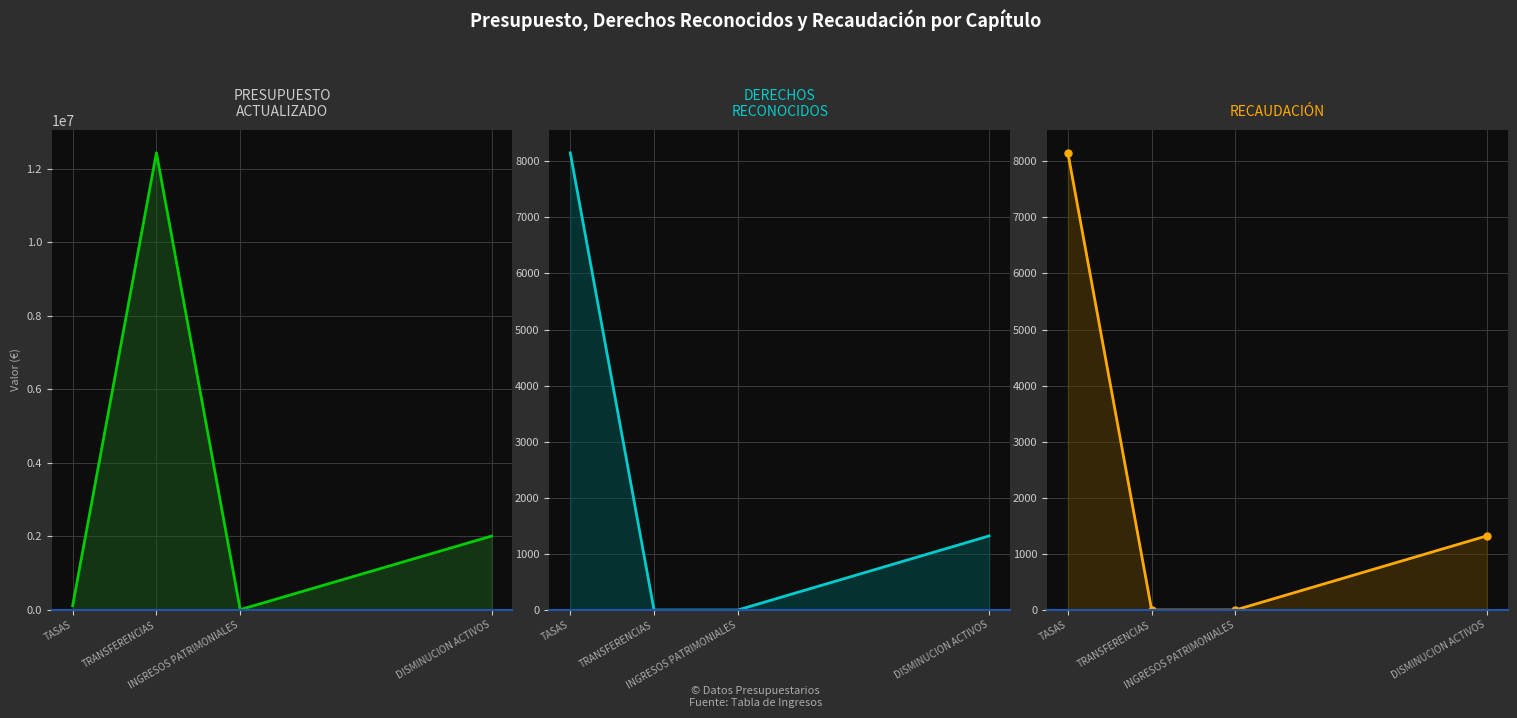

At which label does DERECHOS RECONOCIDOS reach its minimum?

TRANSFERENCIAS